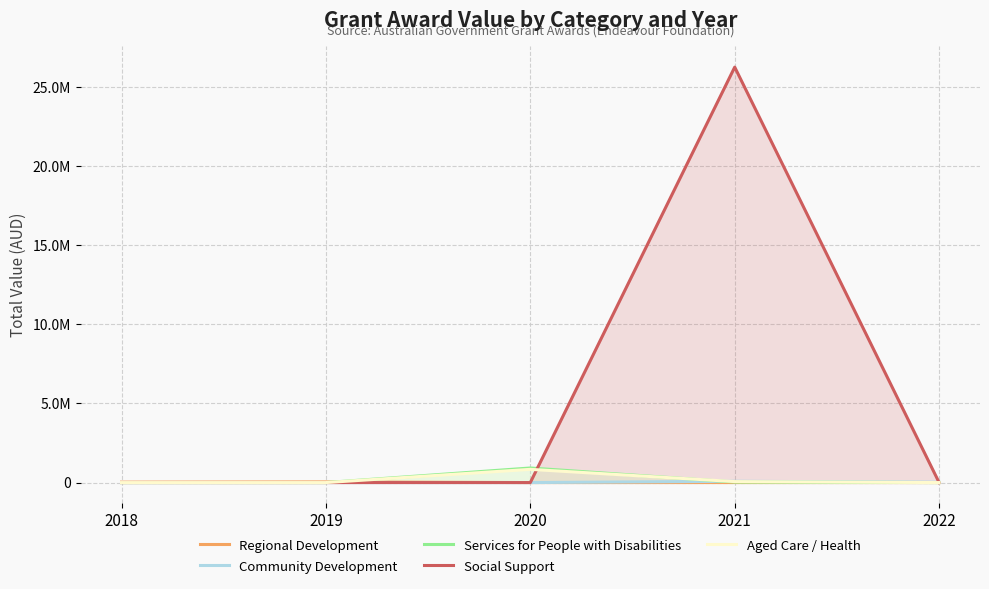

Reading left to right, extract all data points from this chart.

Regional Development: 26662.8	41911.8	0.0	0.0	0.0
Community Development: 0.0	0.0	0.0	80893.4	21030.9
Services for People with Disabilities: 0.0	0.0	921666.7	33146.4	0.0
Social Support: 0.0	0.0	0.0	26271146.6	0.0
Aged Care / Health: 0.0	0.0	835732.0	61581.2	0.0